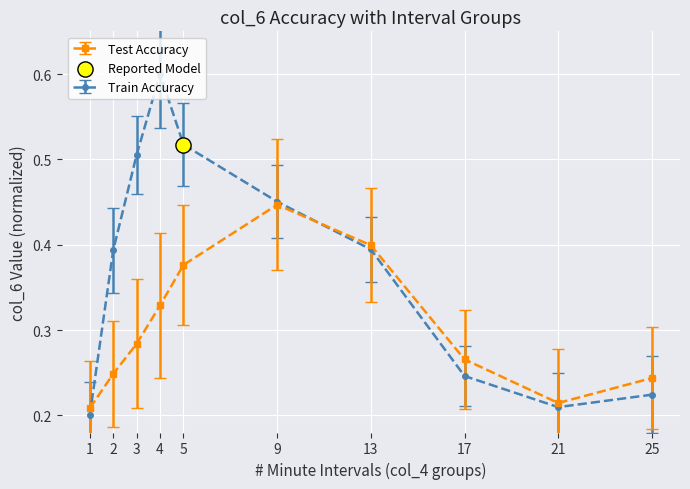

At which label does Test Accuracy reach its peak?

9